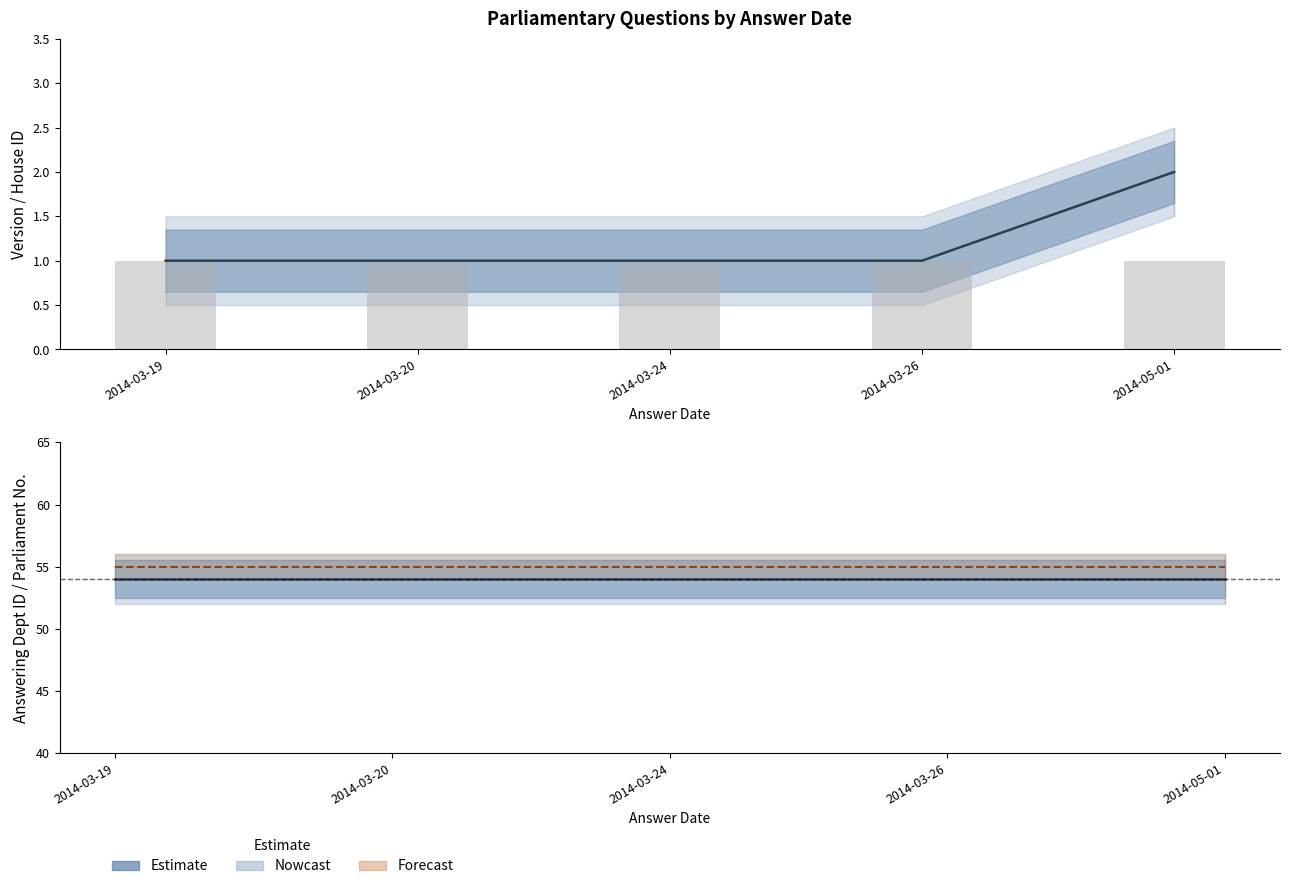

Does the chart contain any negative values?

No